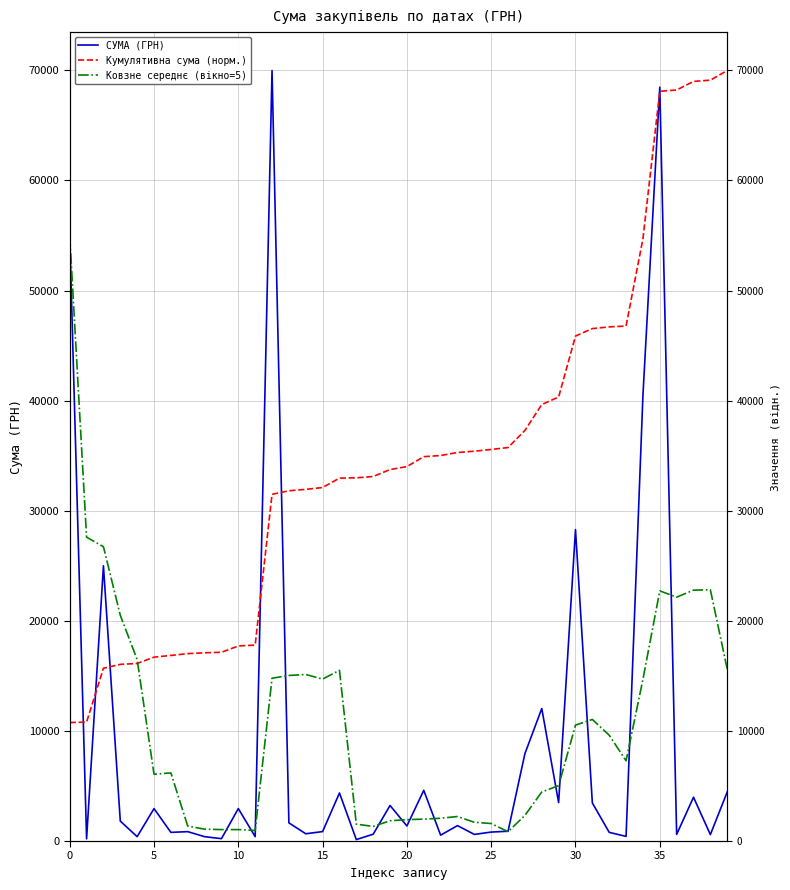

How many interior local peaks does the Ковзне середнє (вікно=5) series have?

7